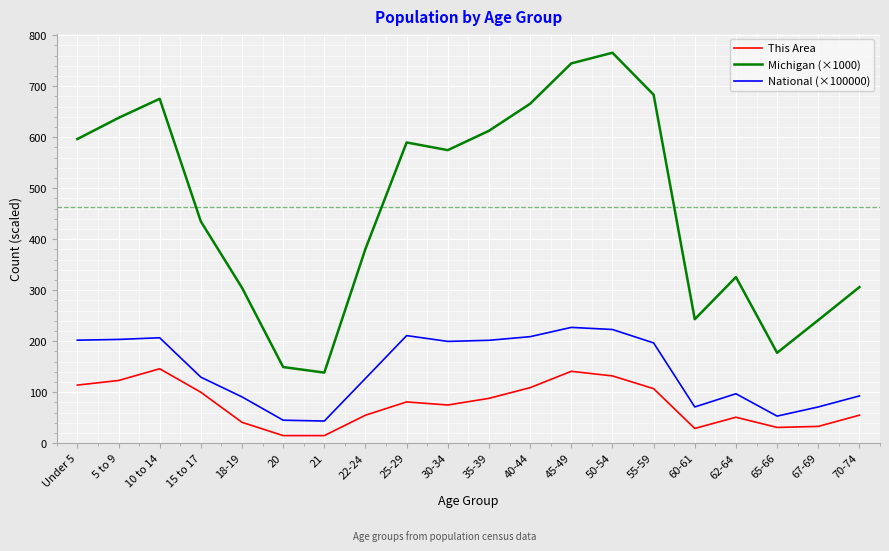

What is the difference between the maximum and minimum values in the Michigan (×1000) series?

627.0